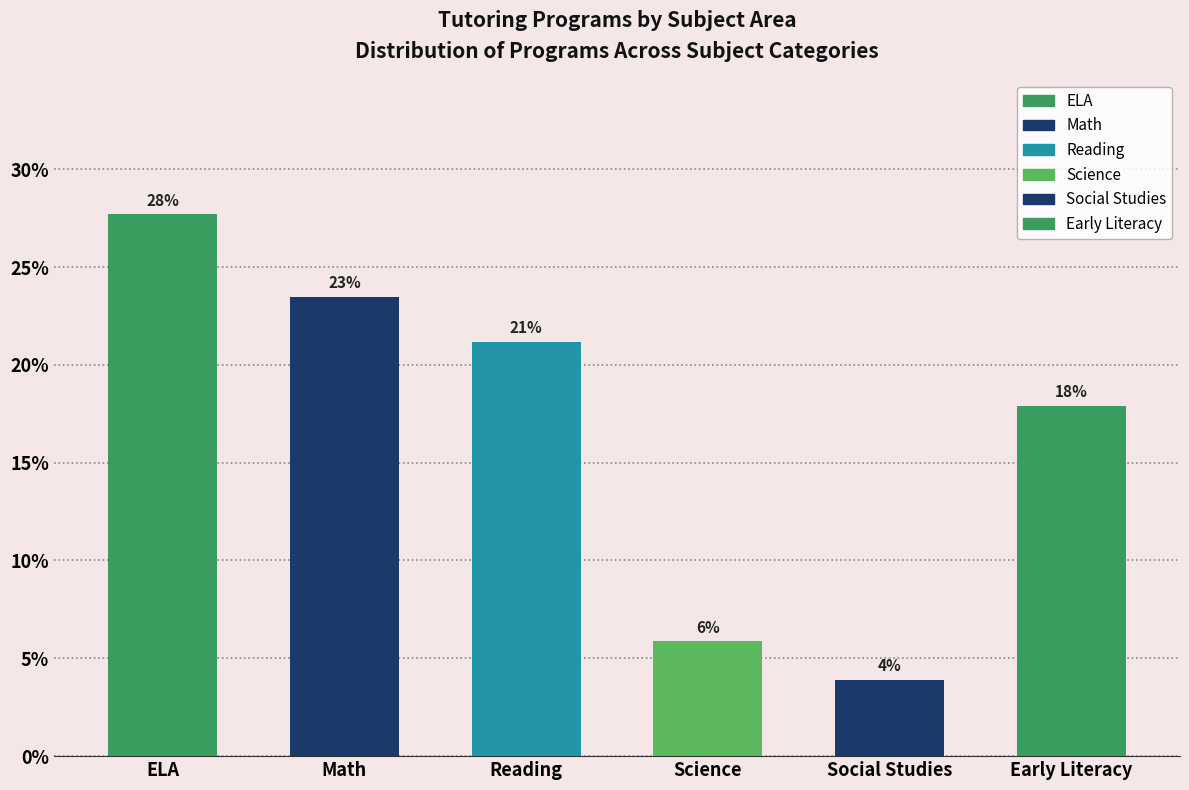

What is the change in value from Science to Early Literacy?

+12.1